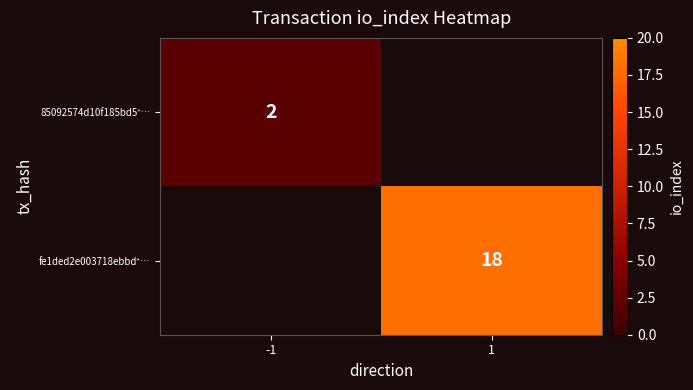

At which label is 85092574d10f185bd5⁺… closest to 2?

-1